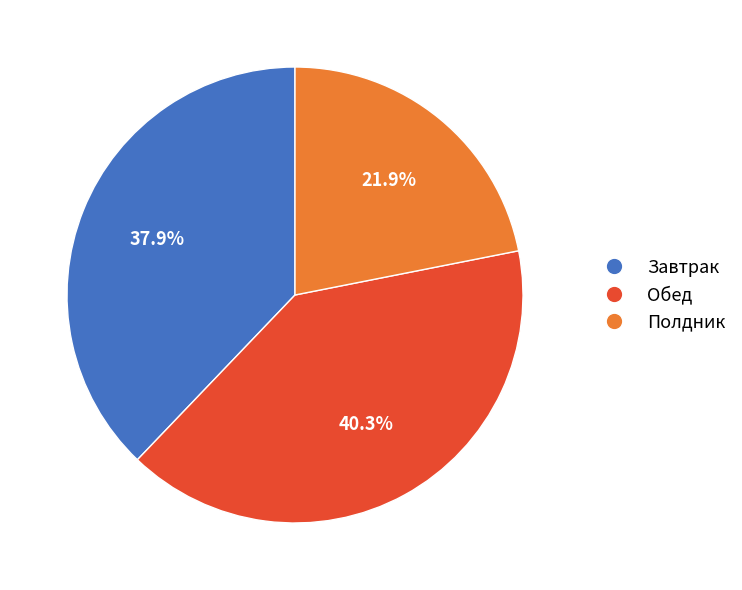

The Полдник slice represents 10% of the pie. True or false?

False